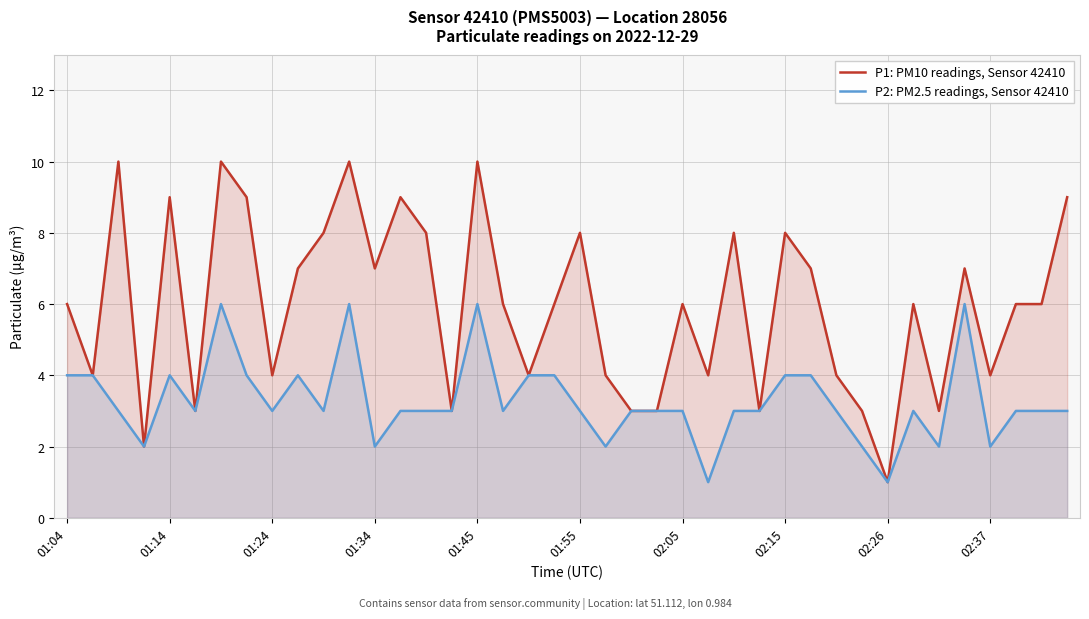

How many values in the P2: PM2.5 readings, Sensor 42410 series are below 3?

8